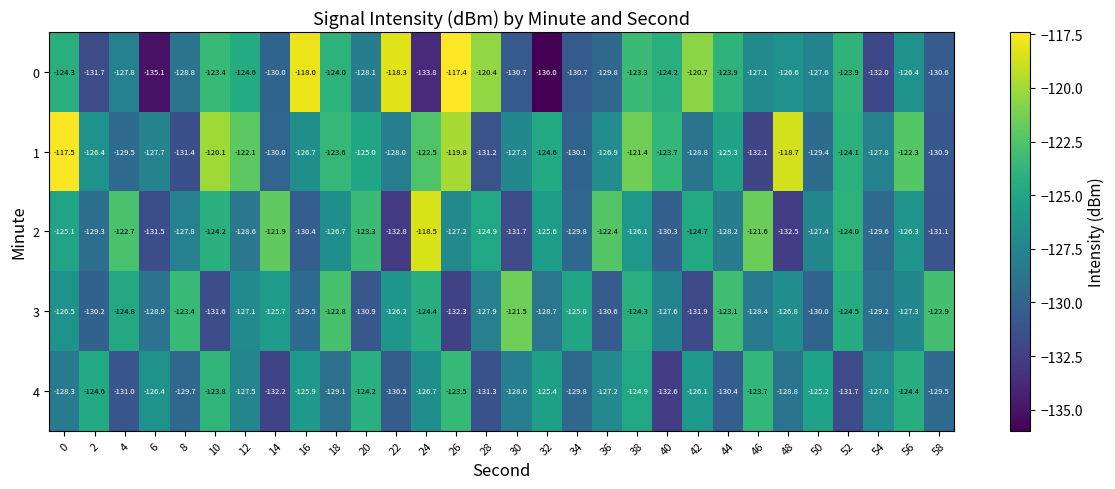

At which category is the sum across all series the highest?

38